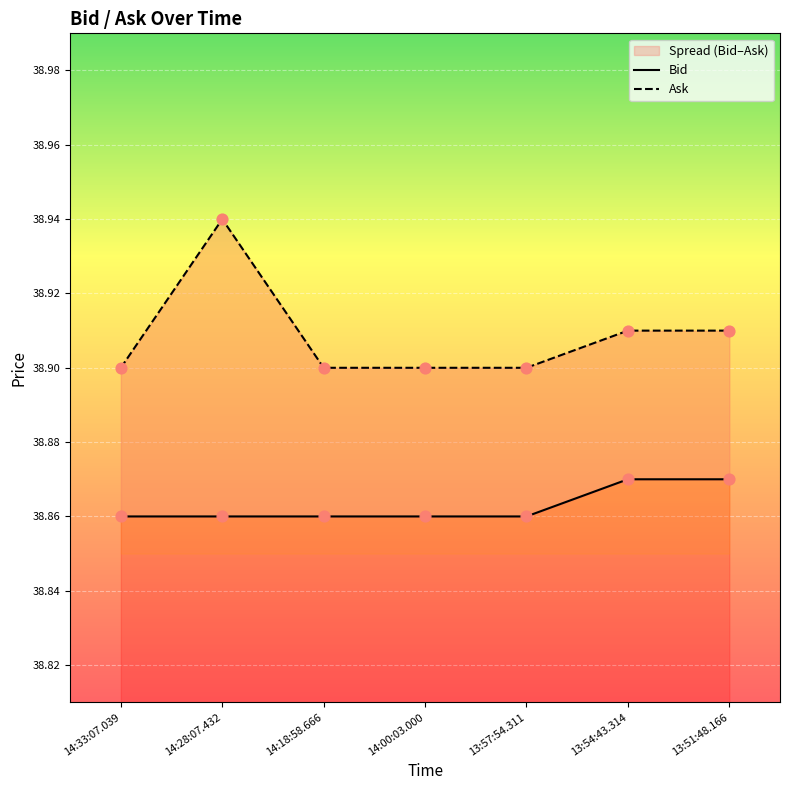

Which series has the largest total across all categories?

Ask